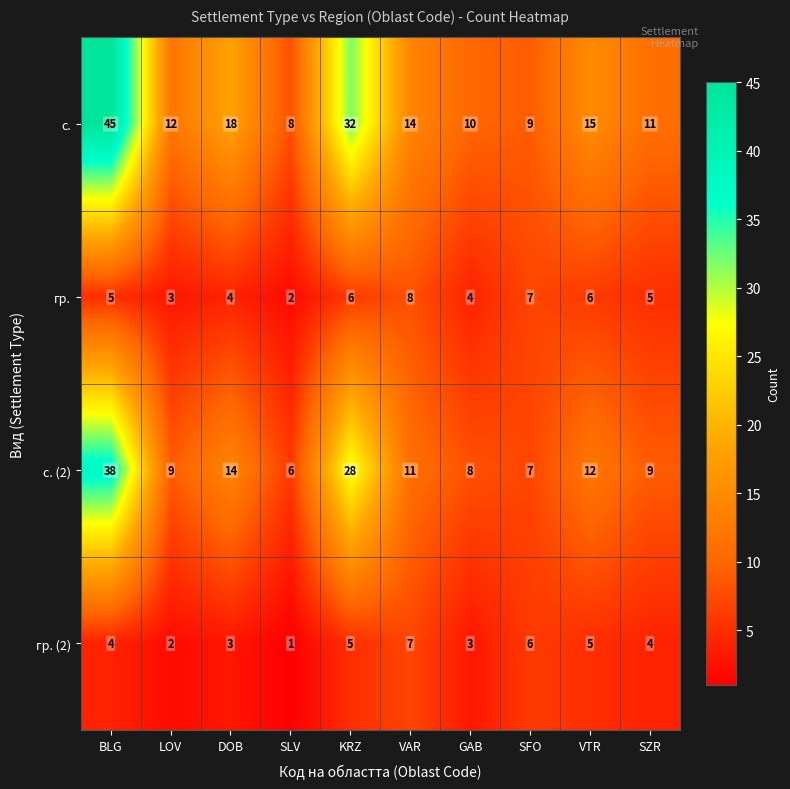

Is it true that гр. (2) equals 2 at GAB?

False